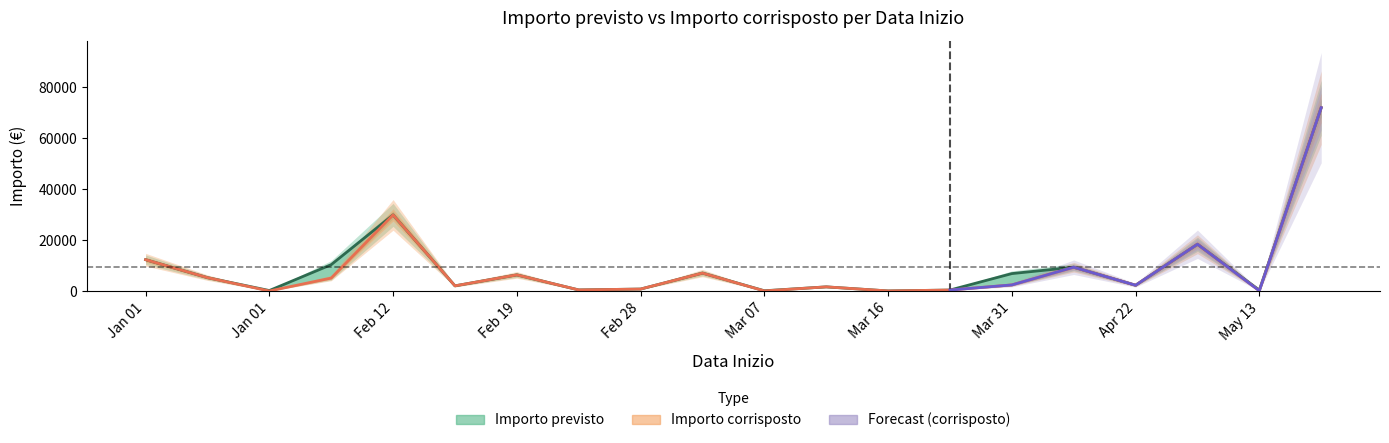

The value of Importo previsto at 18/05/2016 is 72000.0. True or false?

True